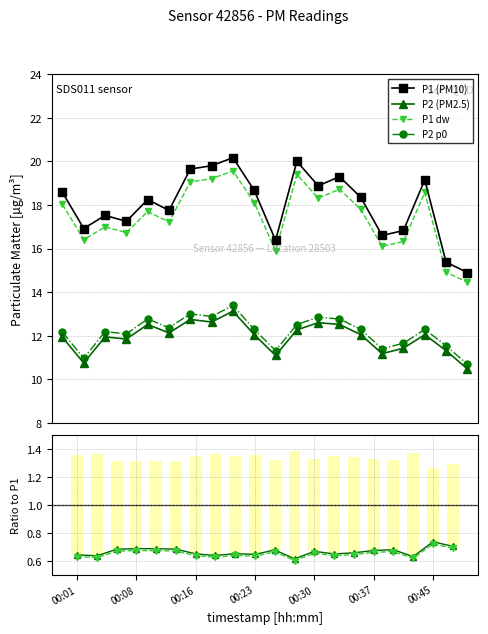

Rank the categories by P1 dw value from highest to lowest.

8, 11, 7, 00:45, 13, 17, 12, 9, 00:01, 14, 00:30, 00:37, 00:16, 00:23, 00:08, 16, 15, 10, 18, 19